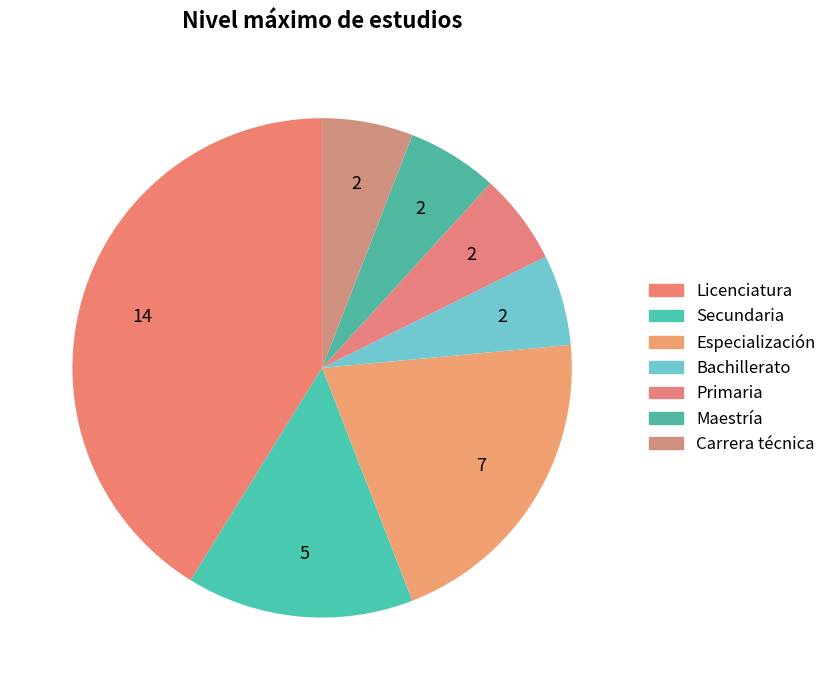

Is the sum of Licenciatura and Bachillerato greater than half?

No